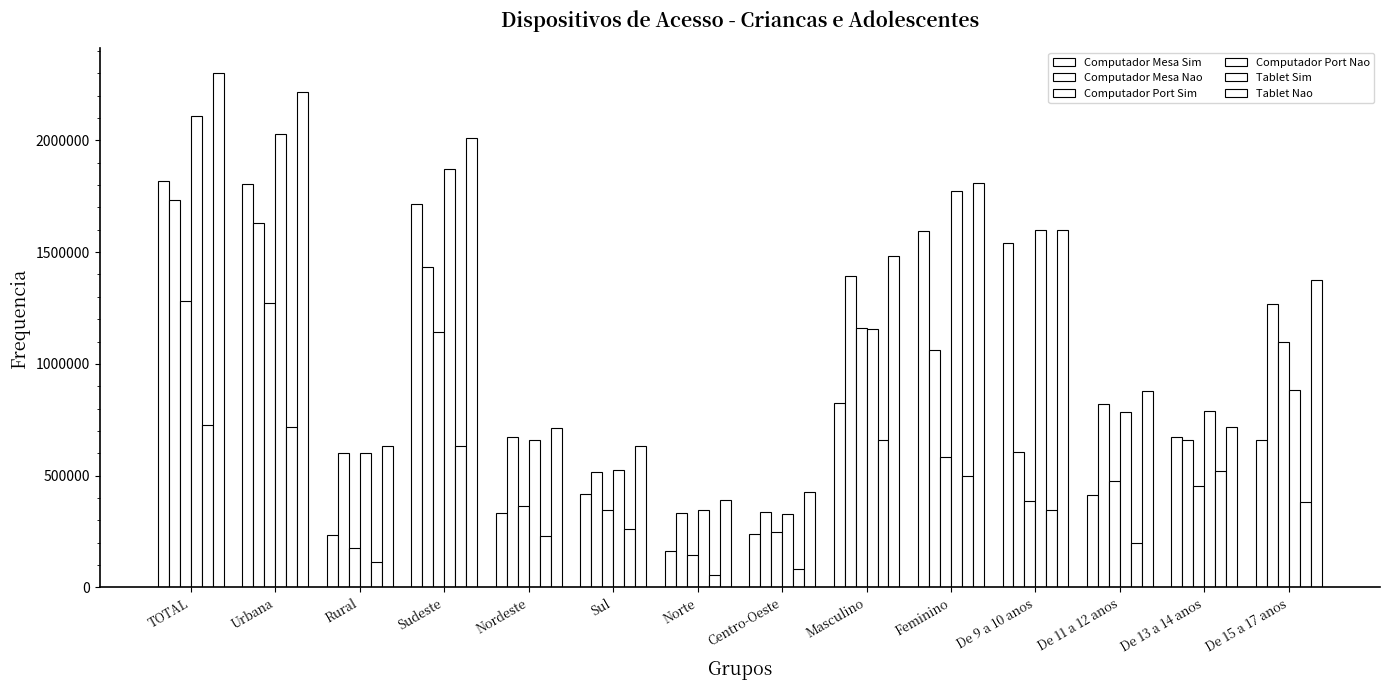

What is the value of the Computador Port Nao bar at the 2nd from the left?

2027174